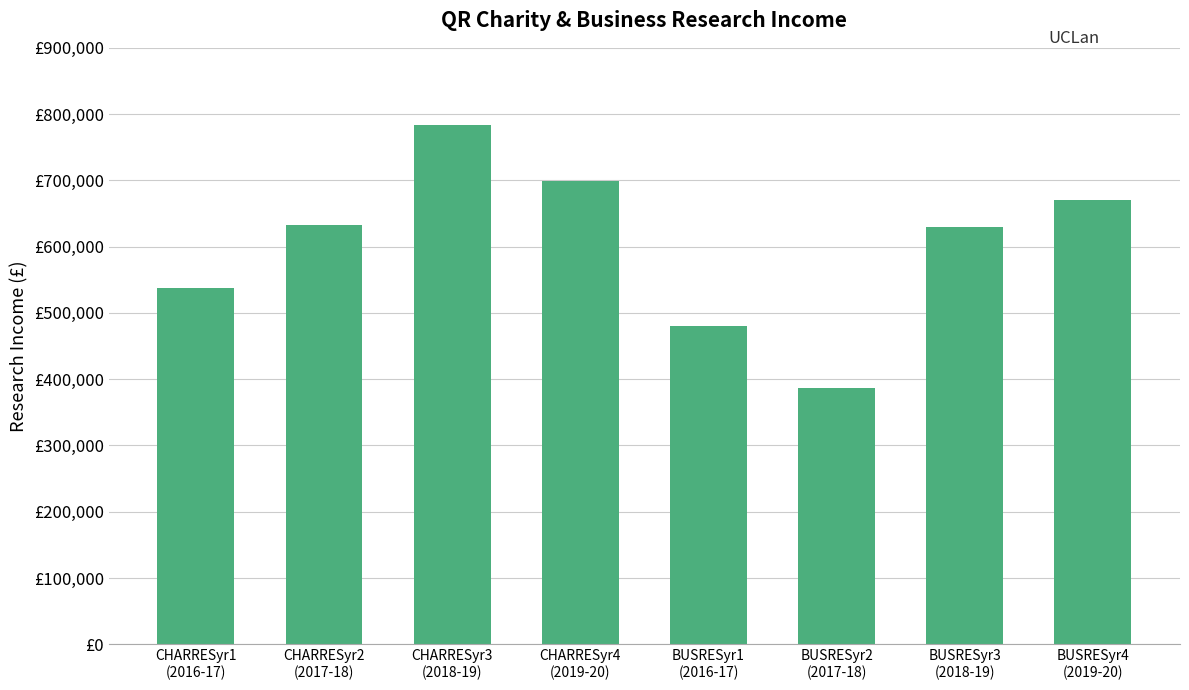

Which label corresponds to the smallest value in the chart?

BUSRESyr2
(2017-18)